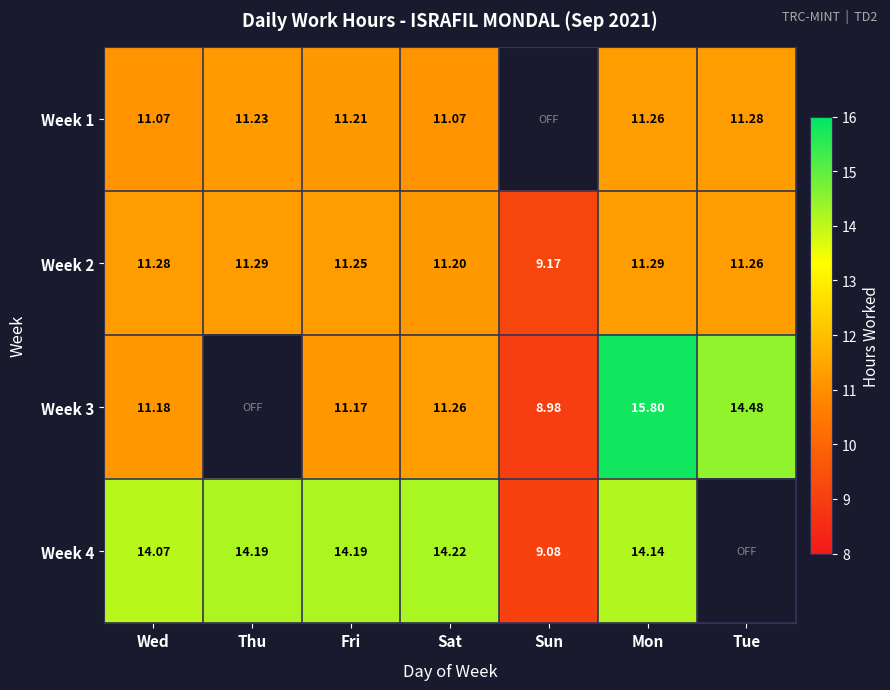

How many categories are shown in the chart?

7